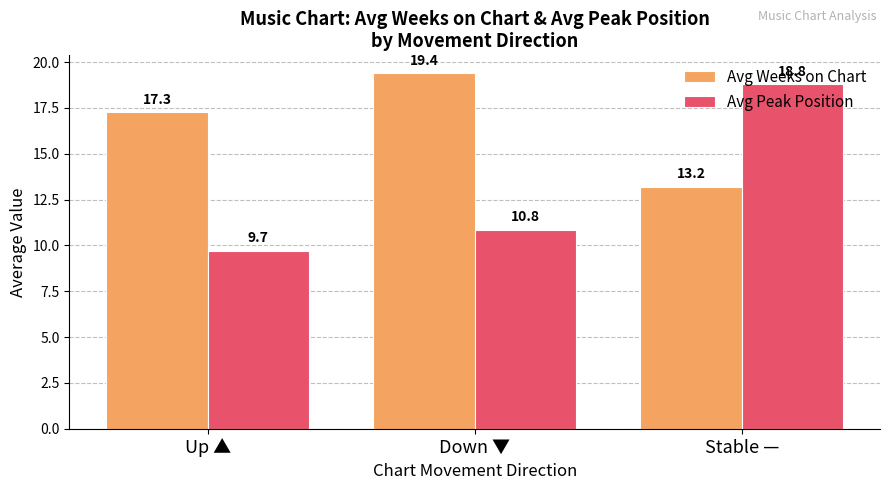

What value does the Avg Peak Position series have at Stable —?

18.8